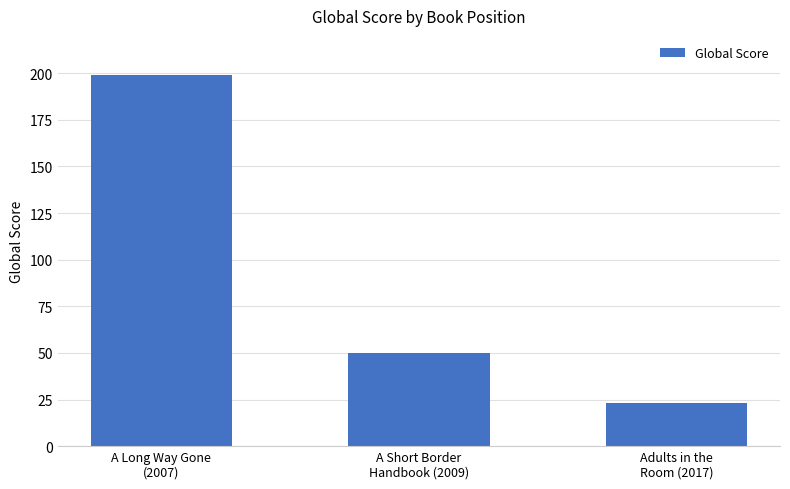

Where does the data first go above 50?

A Long Way Gone
(2007)